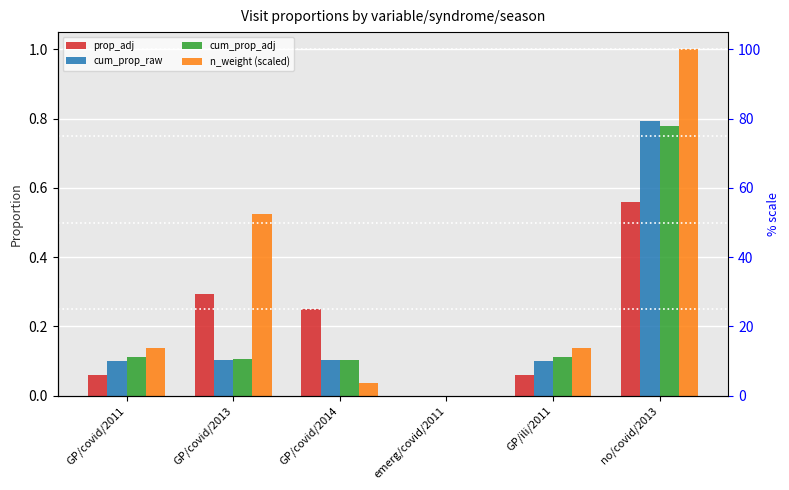

Reading left to right, transcribe all the data shown in this chart.

prop_adj: GP/covid/2011=0.1	GP/covid/2013=0.3	GP/covid/2014=0.2	emerg/covid/2011=0.0	GP/ili/2011=0.1	no/covid/2013=0.6
cum_prop_raw: GP/covid/2011=0.1	GP/covid/2013=0.1	GP/covid/2014=0.1	emerg/covid/2011=0.0	GP/ili/2011=0.1	no/covid/2013=0.8
cum_prop_adj: GP/covid/2011=0.1	GP/covid/2013=0.1	GP/covid/2014=0.1	emerg/covid/2011=0.0	GP/ili/2011=0.1	no/covid/2013=0.8
n_weight (scaled): GP/covid/2011=0.1	GP/covid/2013=0.5	GP/covid/2014=0.0	emerg/covid/2011=0.0	GP/ili/2011=0.1	no/covid/2013=1.0